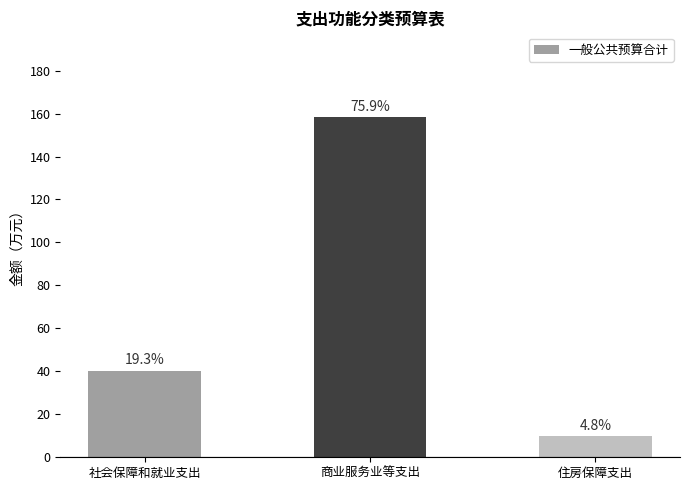

How many bars are there in total?

3